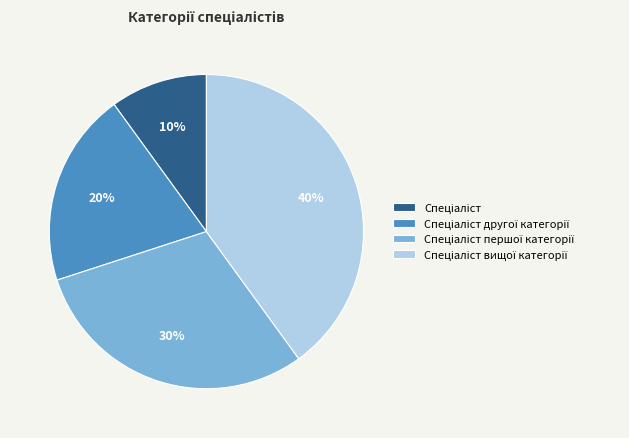

To the nearest percent, what is the average slice percentage?

25%